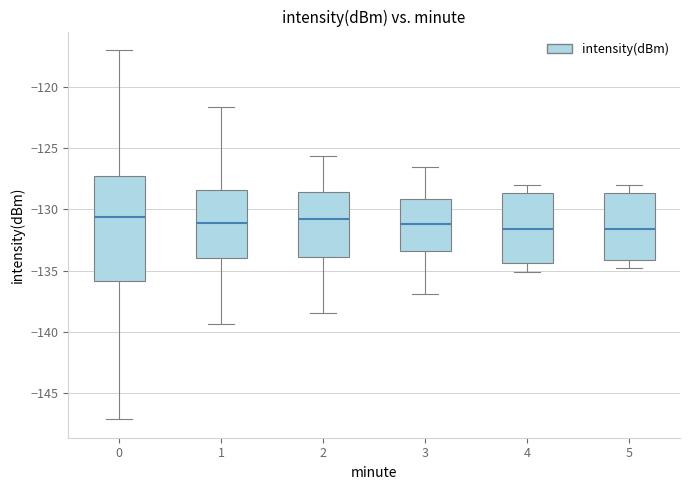

Reading left to right, transcribe this box plot: for each box, give where its median line is, the range the box spans, and where its two whiskers end, as read against the y-axis. The values are not printed on the chart, so give them approximately, as read against the axis.

0: median -130.5, box -136.0 to -127.5, whiskers -147.0 to -117.0
1: median -131.0, box -134.0 to -128.5, whiskers -139.5 to -121.5
2: median -131.0, box -134.0 to -128.5, whiskers -138.5 to -125.5
3: median -131.0, box -133.5 to -129.0, whiskers -137.0 to -126.5
4: median -131.5, box -134.5 to -128.5, whiskers -135.0 to -128.0
5: median -131.5, box -134.0 to -128.5, whiskers -135.0 to -128.0